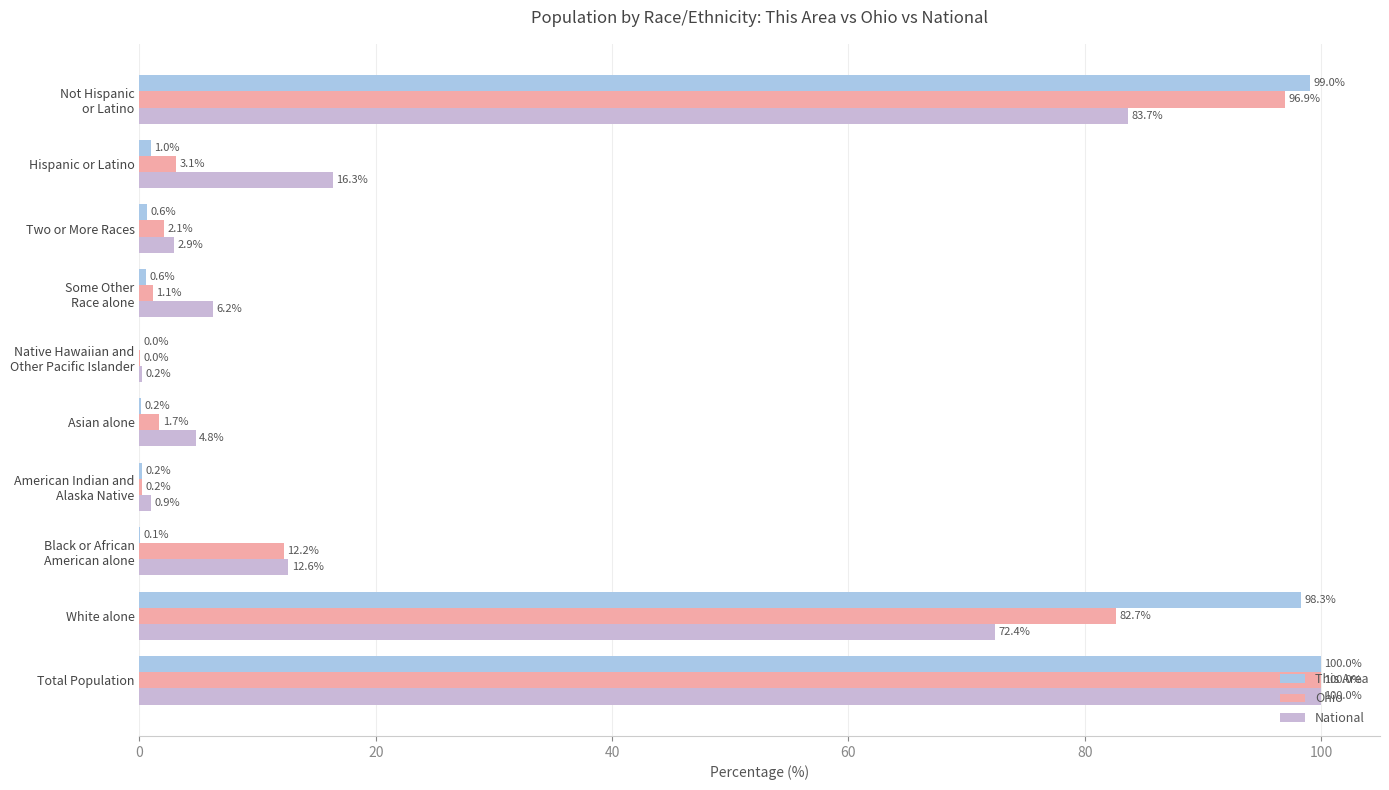

Where is This Area nearest to the value 50?

White alone